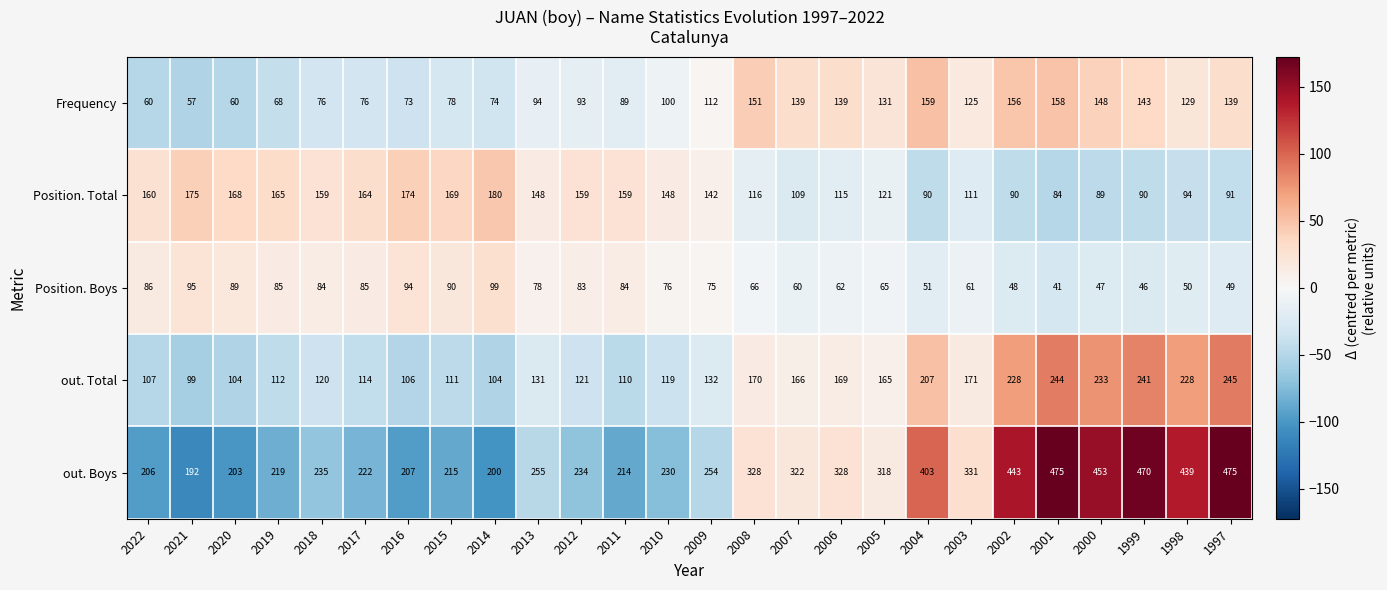

What is the total value across all series at 2013?

706